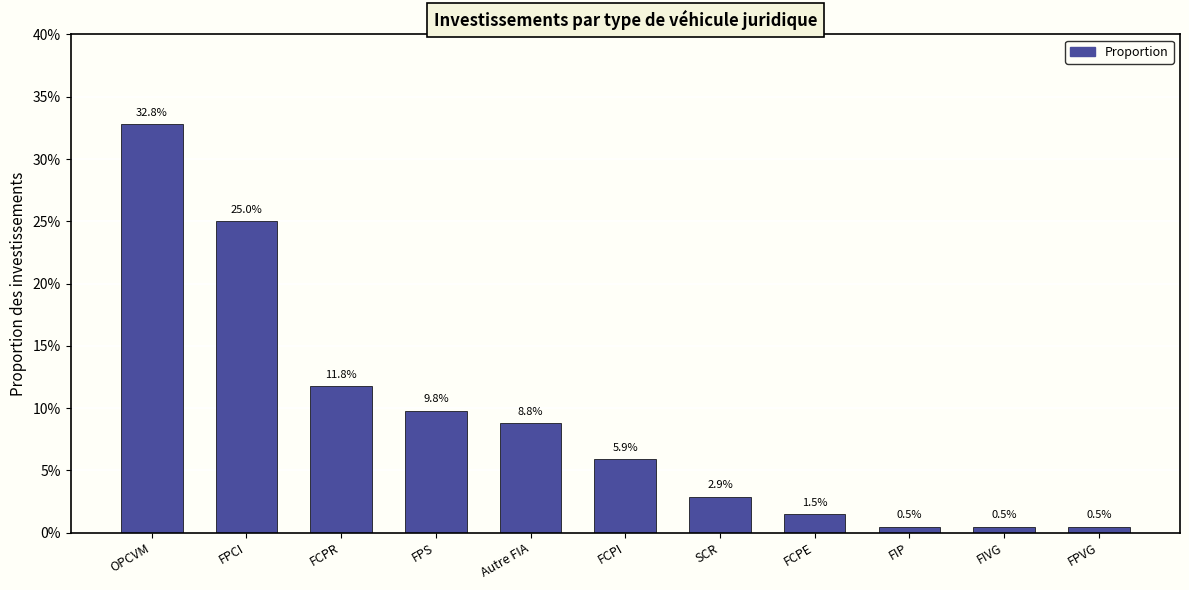

What is the label of the 11th bar from the right?

OPCVM